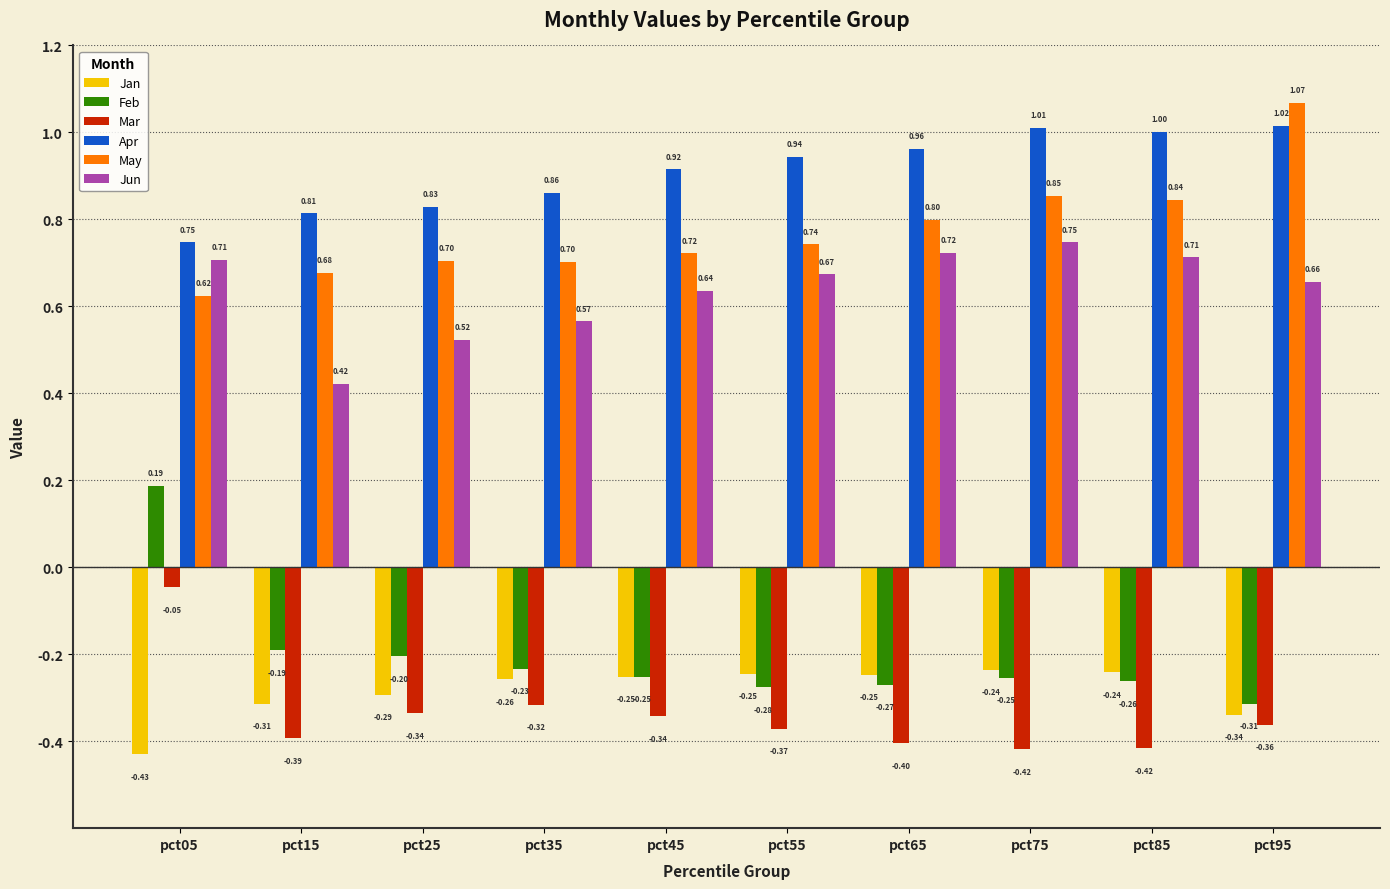

How many distinct data groups are displayed?

6